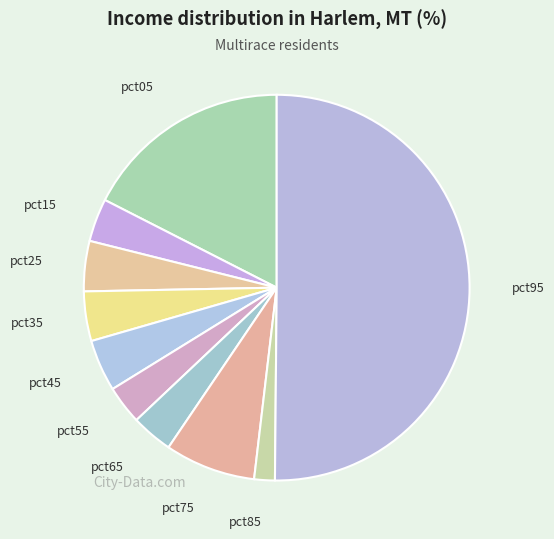

How many segments does this pie chart have?

10